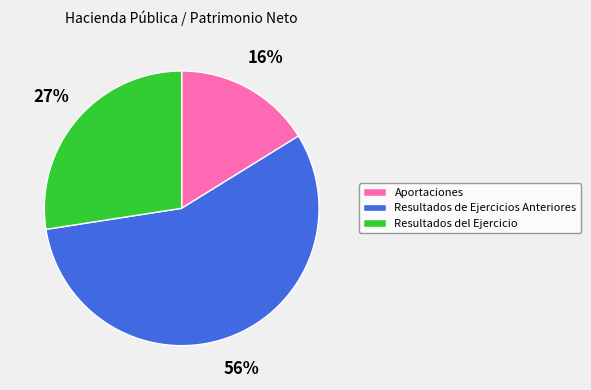

Between Aportaciones and Resultados de Ejercicios Anteriores, which is larger?

Resultados de Ejercicios Anteriores